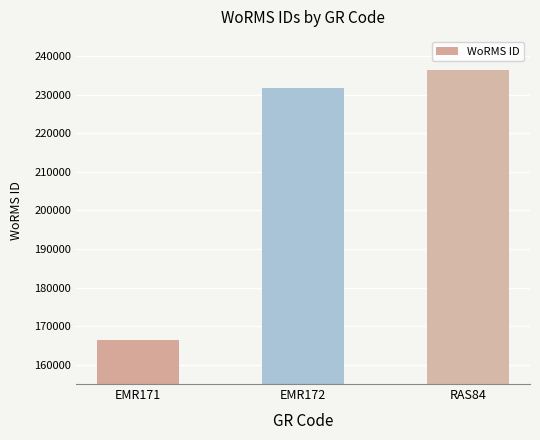

What is the sum of all values?

634643